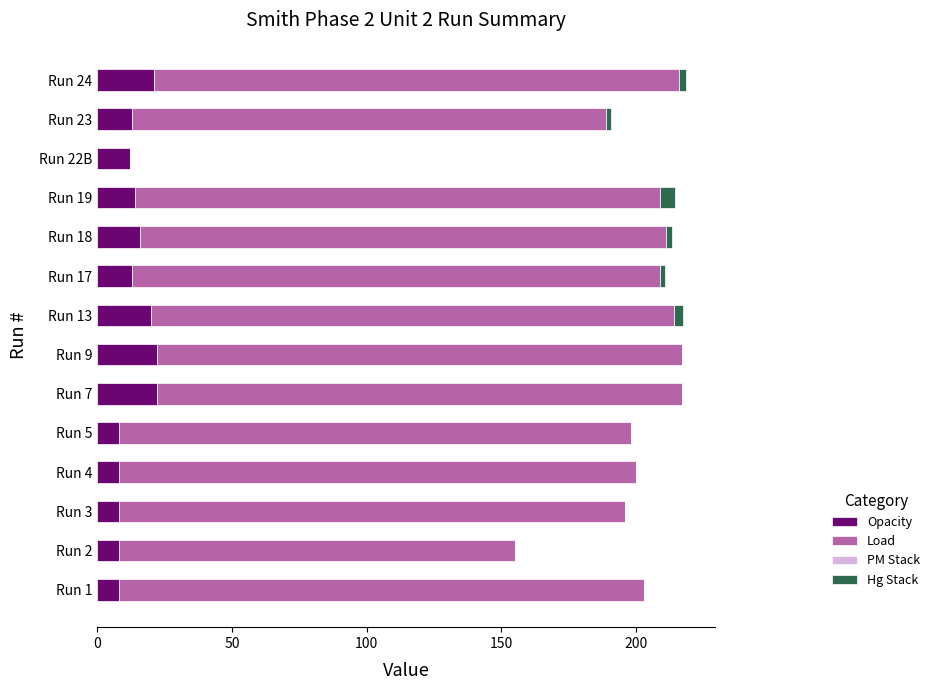

The Opacity series shows 21.0 at Run 24. True or false?

True